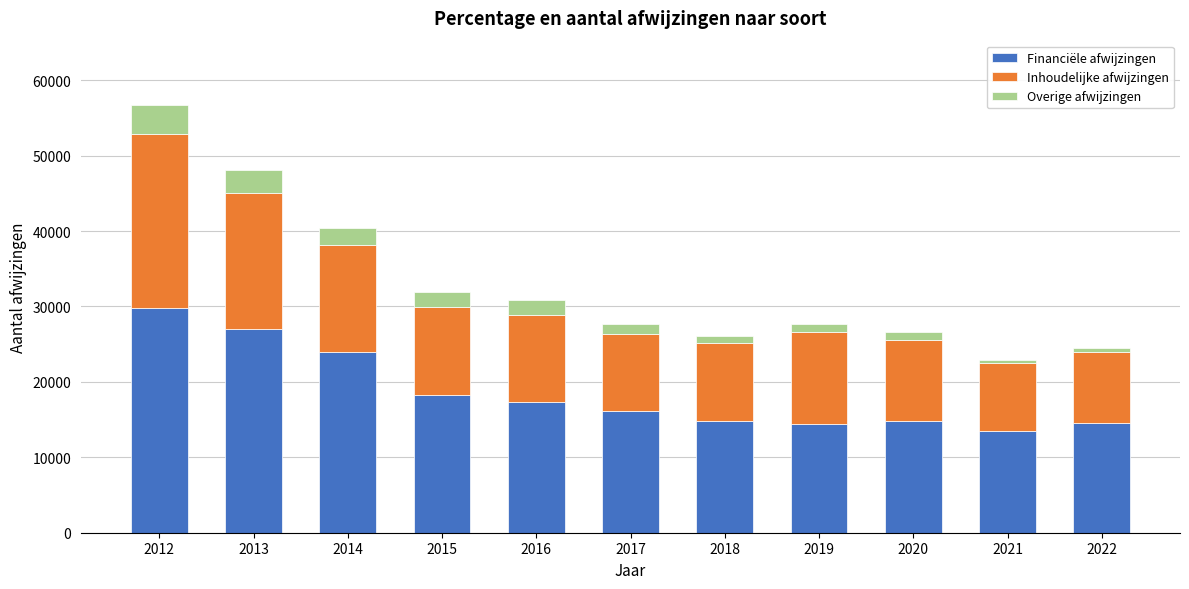

True or false: Financiële afwijzingen has a value of 3675 at 2018.

False